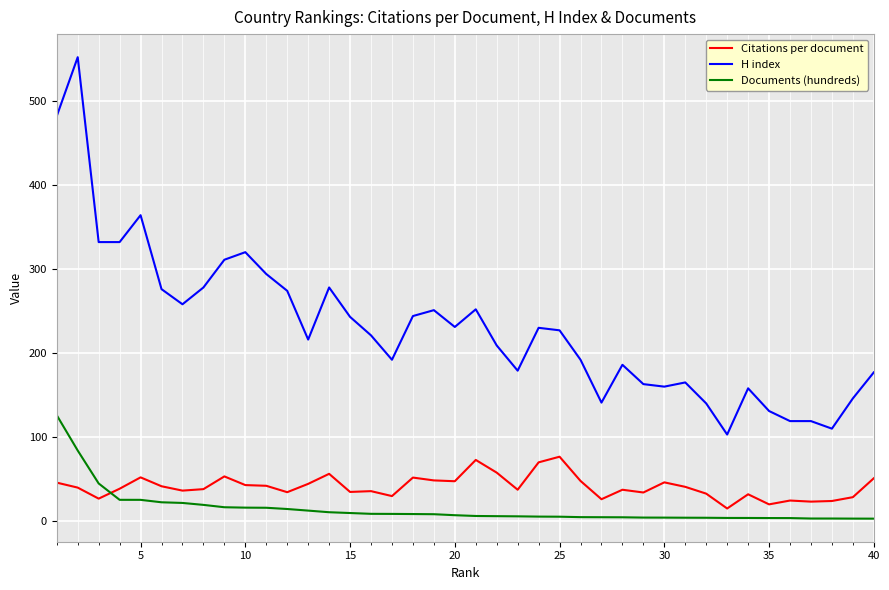

Which series has the largest total across all categories?

H index